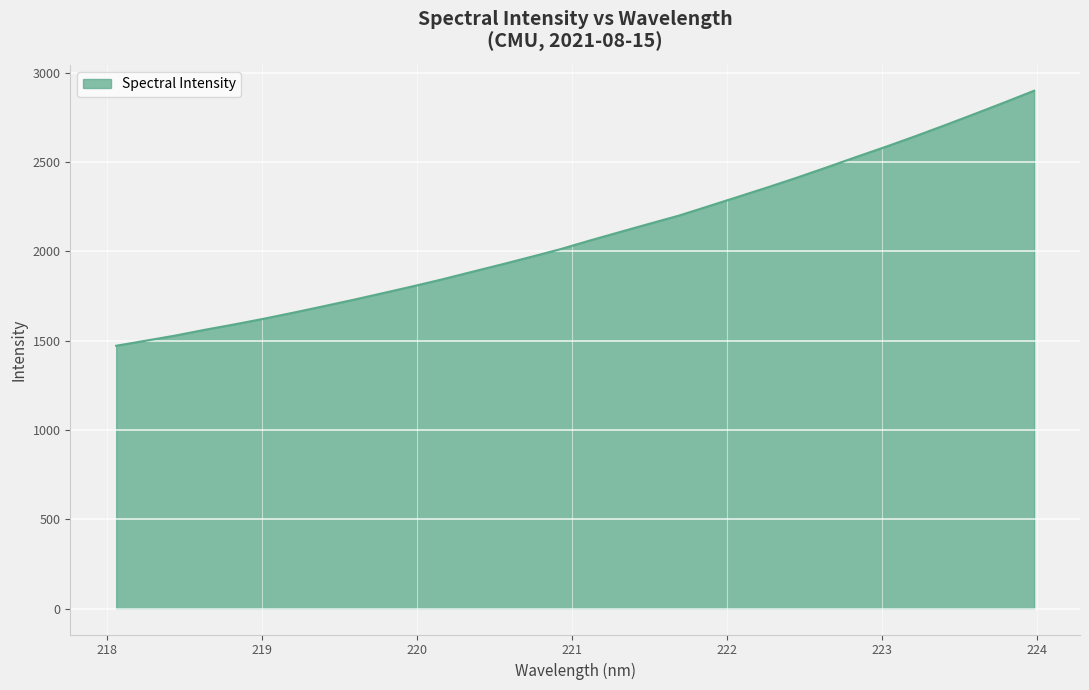

True or false: the data has more than 0 interior local peaks.

False